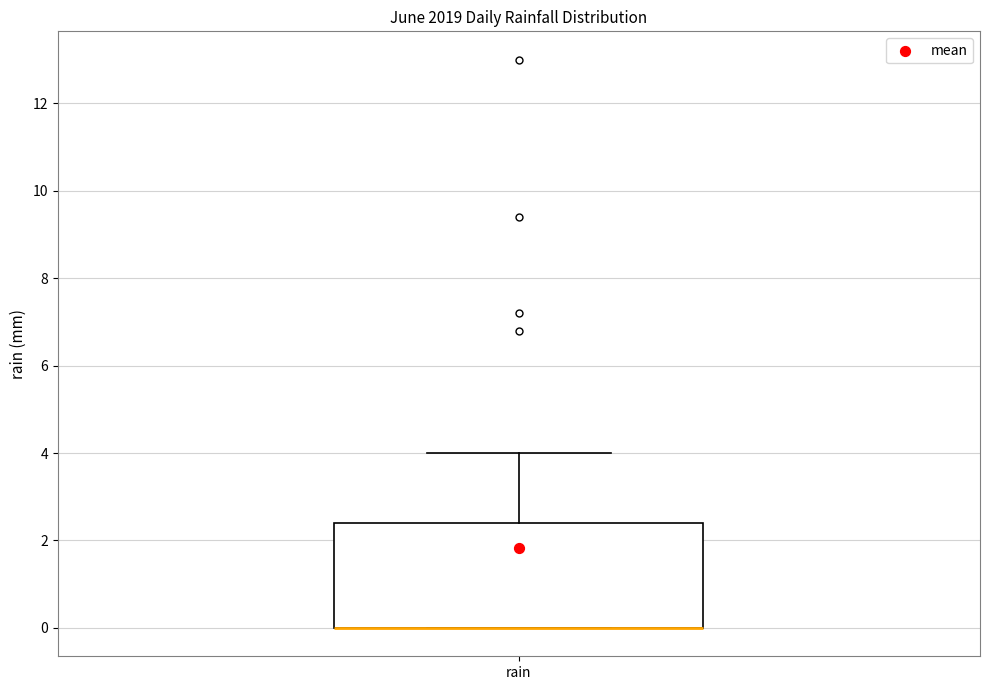

Where is the lower edge of the box for rain on the y-axis? The values are not printed on the chart, so give them approximately, as read against the axis.

0.0